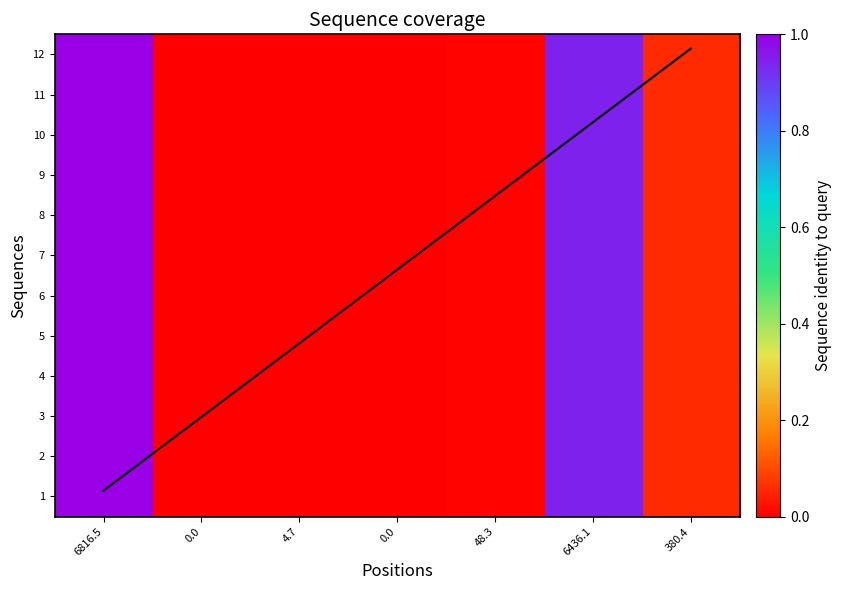

Rank the categories by 12 value from highest to lowest.

6816.5, 6436.1, 380.4, 48.3, 4.7, 0.0, 0.0